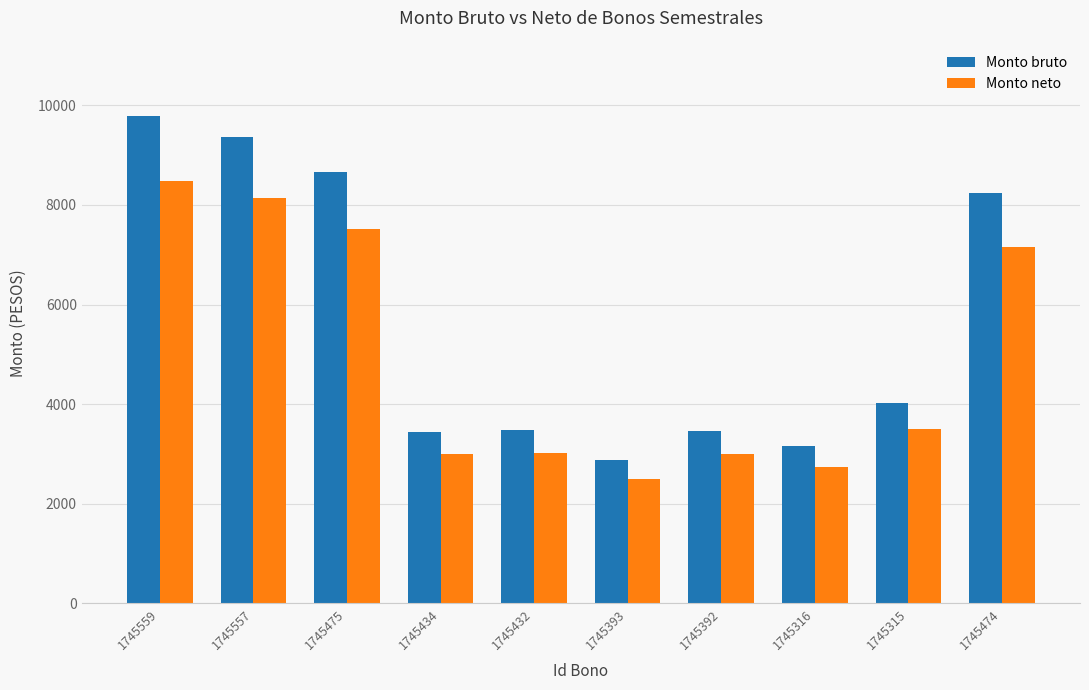

Between 1745557 and 1745393, which series saw the biggest shift?

Monto bruto